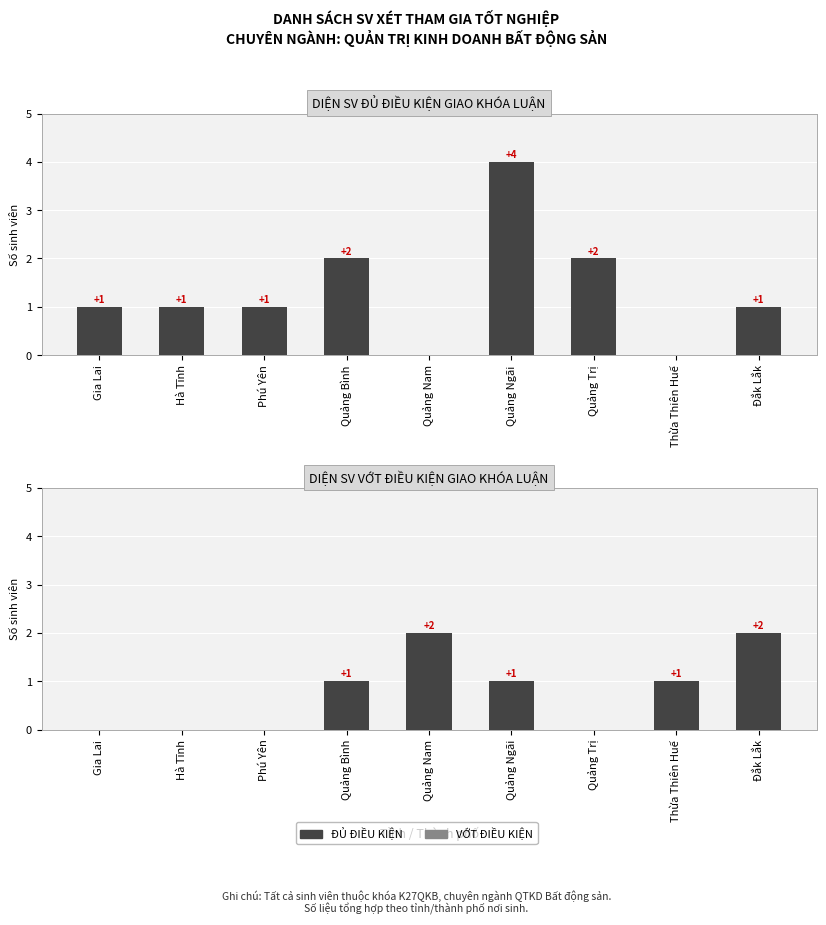

At how many categories does at least one series exceed 2?

1